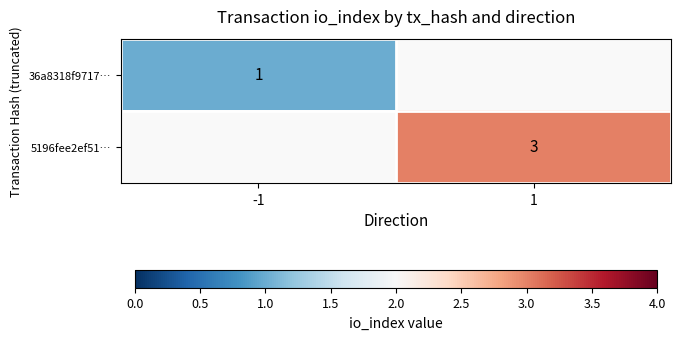

True or false: 36a8318f9717… has a value of 0 at -1.

False